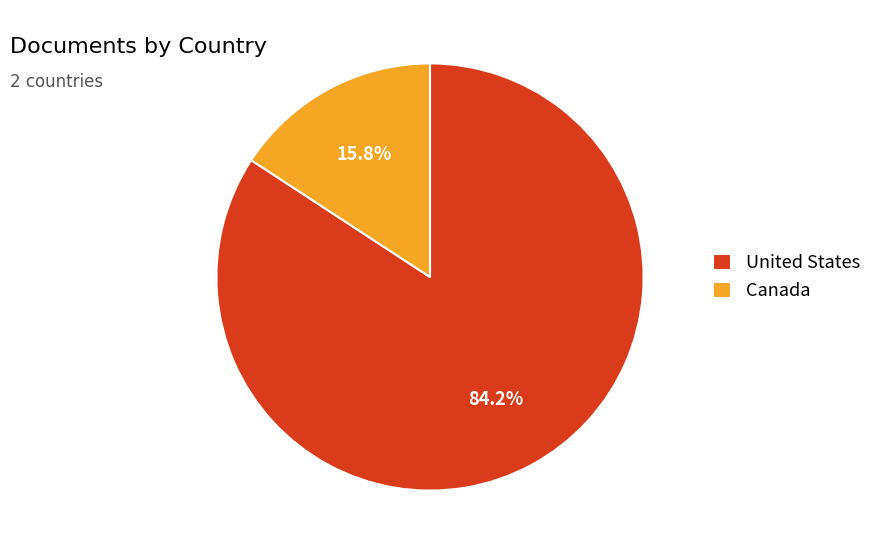

To the nearest percent, what is the average slice percentage?

50%